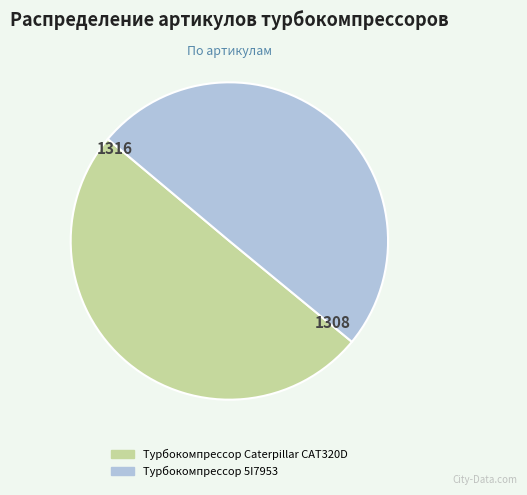

Do Турбокомпрессор 5I7953 and Турбокомпрессор Caterpillar CAT320D together represent more than half of the pie?

Yes